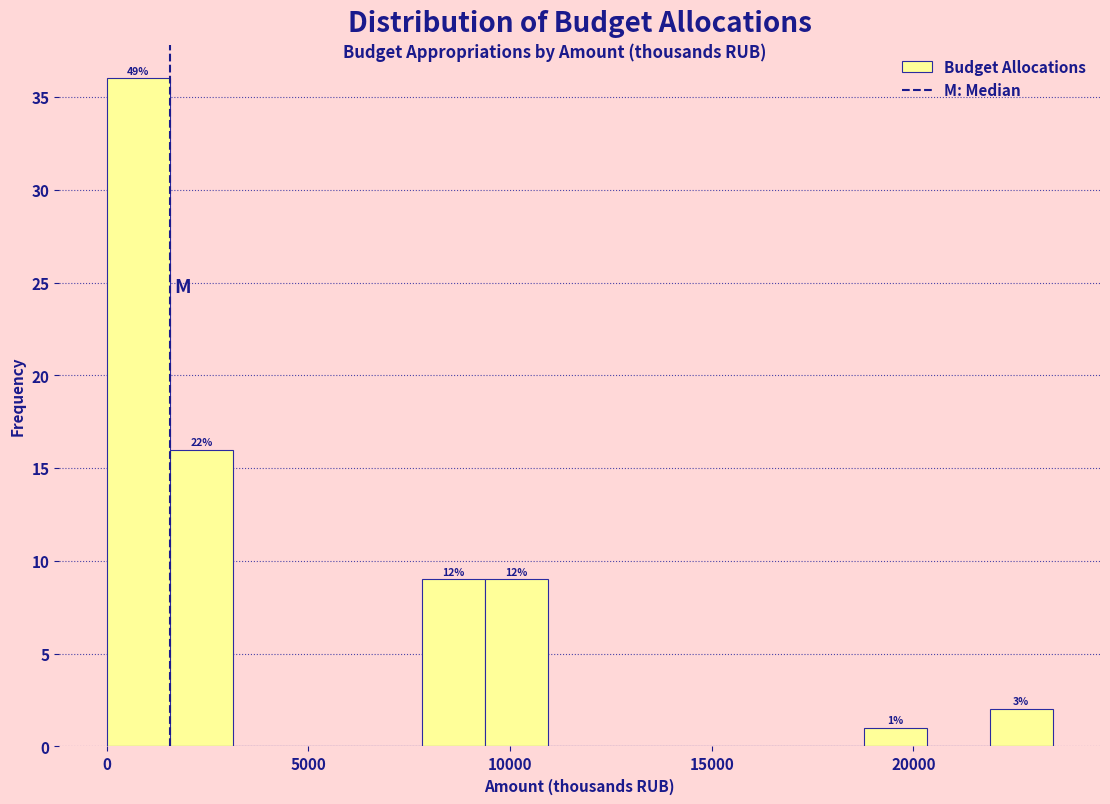

Around what value on the x-axis is the tallest bar? Give the approximate position of its centre, as read against the axis.

1000